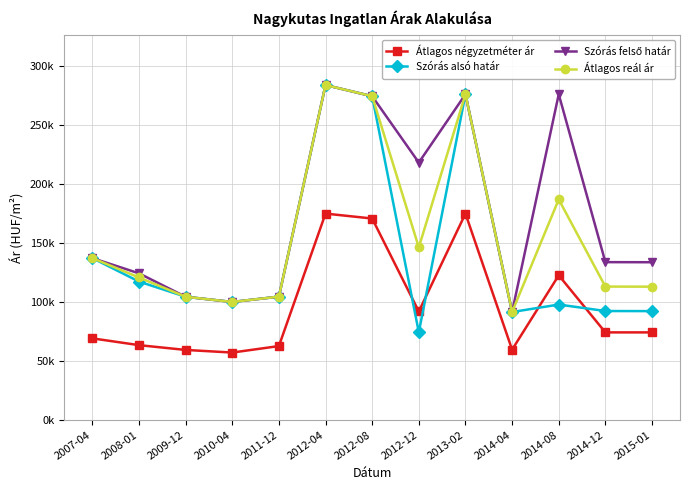

What is the total value across all series at 2014-08?

683783